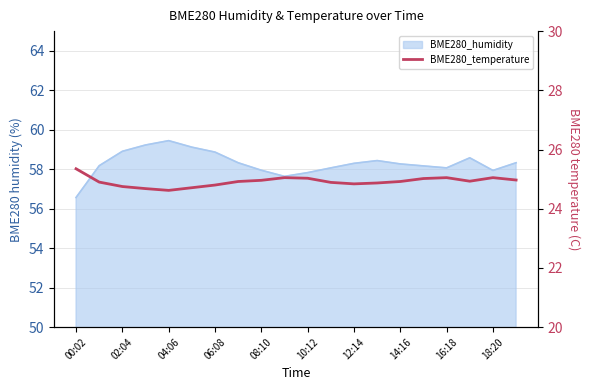

How many interior local valleys (lower than both neighbors) does the data have?

3